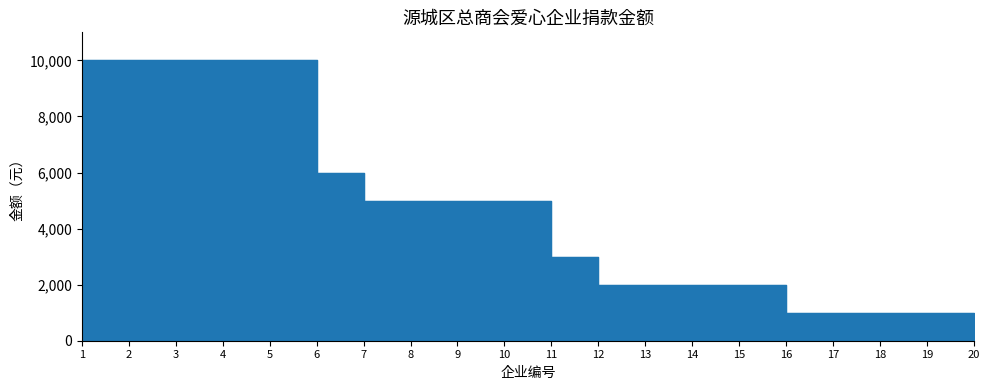

Count the values in the range 2000 to 10000.

15